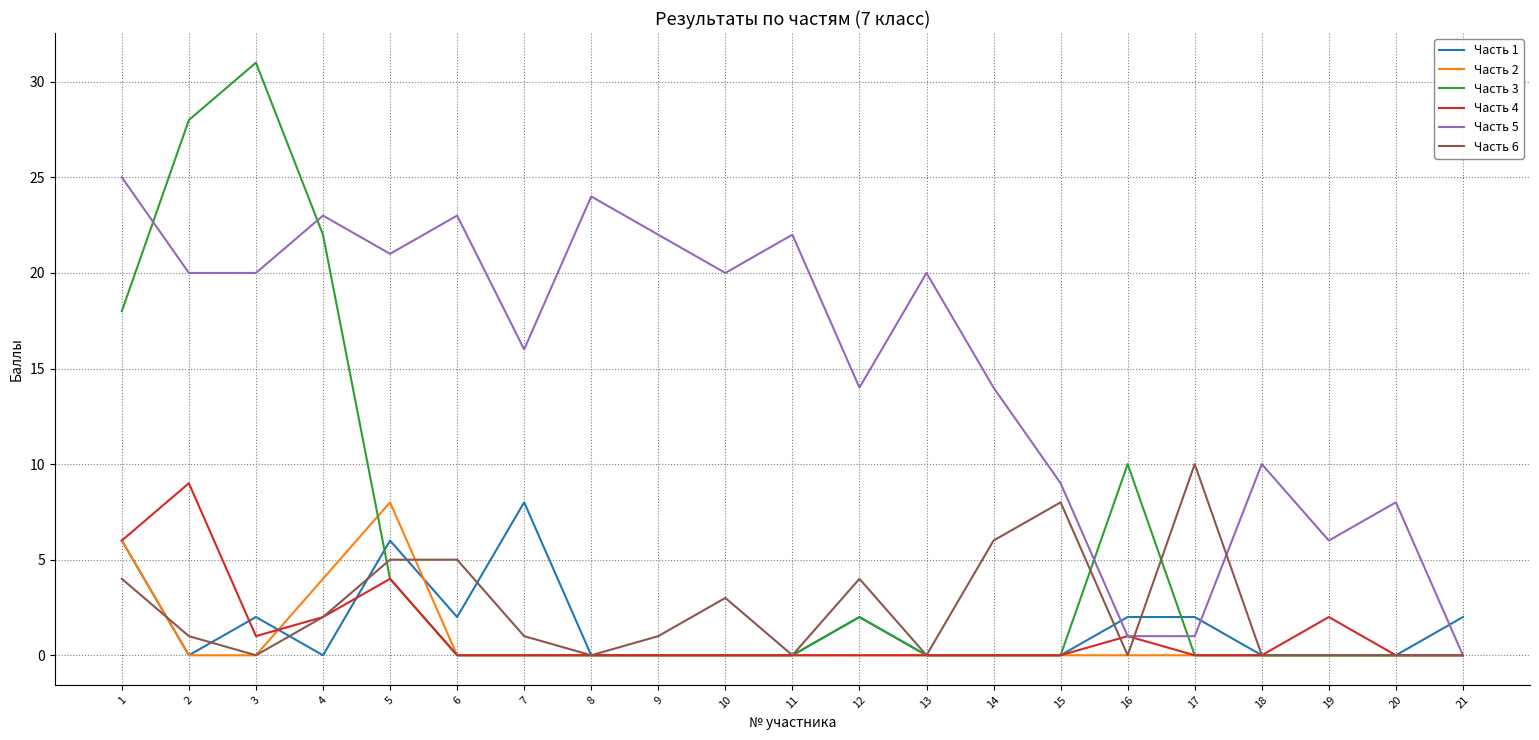

Is the value of Часть 1 at 17 greater than the value of Часть 5 at 14?

No